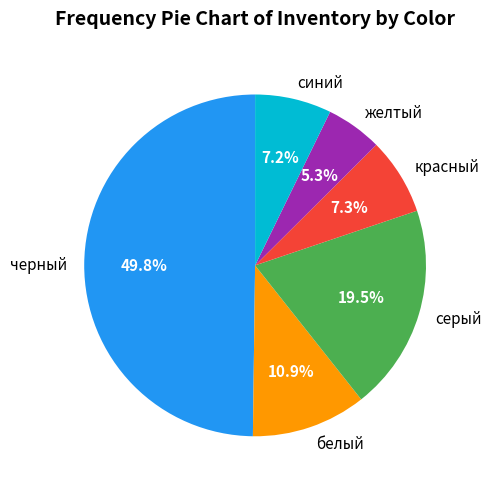

To the nearest percent, what is the difference between the серый and черный slice percentages?

30%